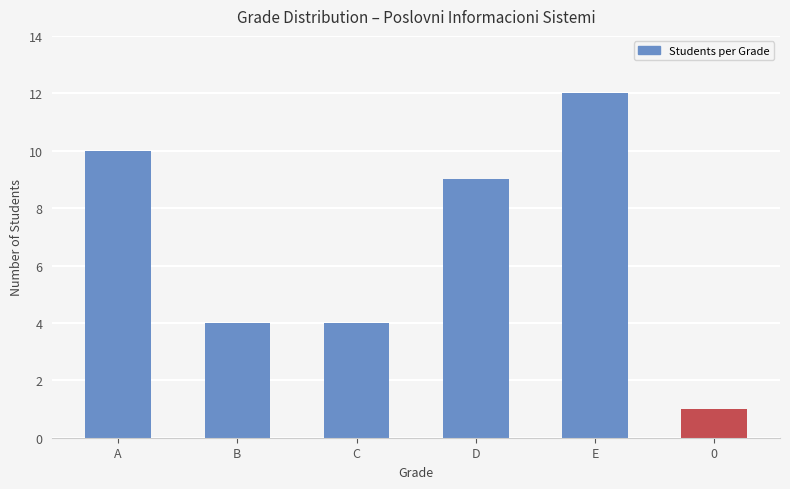

Where does the data first go above 9?

A